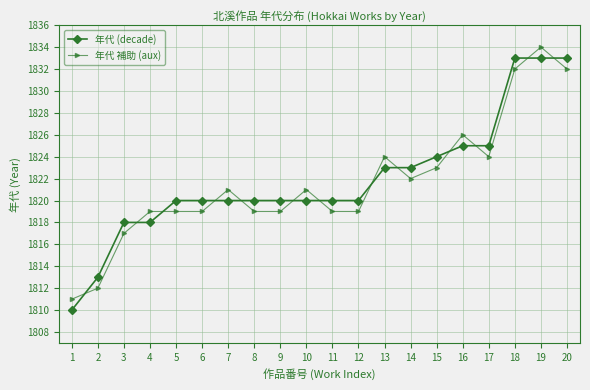

Between 4 and 18, which series saw the biggest shift?

年代 (decade)